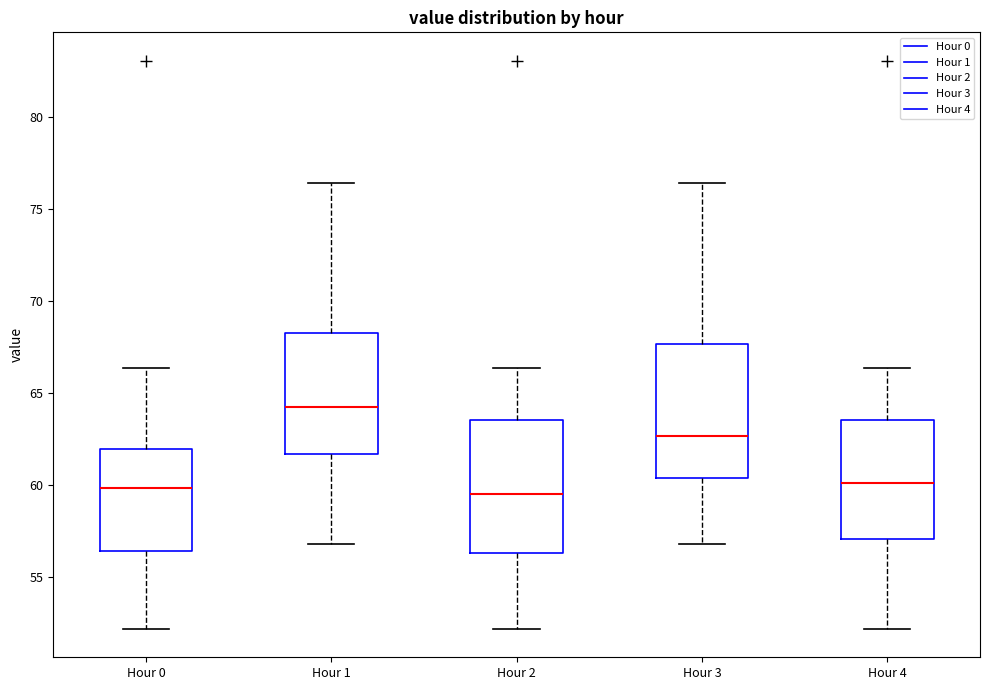

Which box has the highest median line?

Hour 1